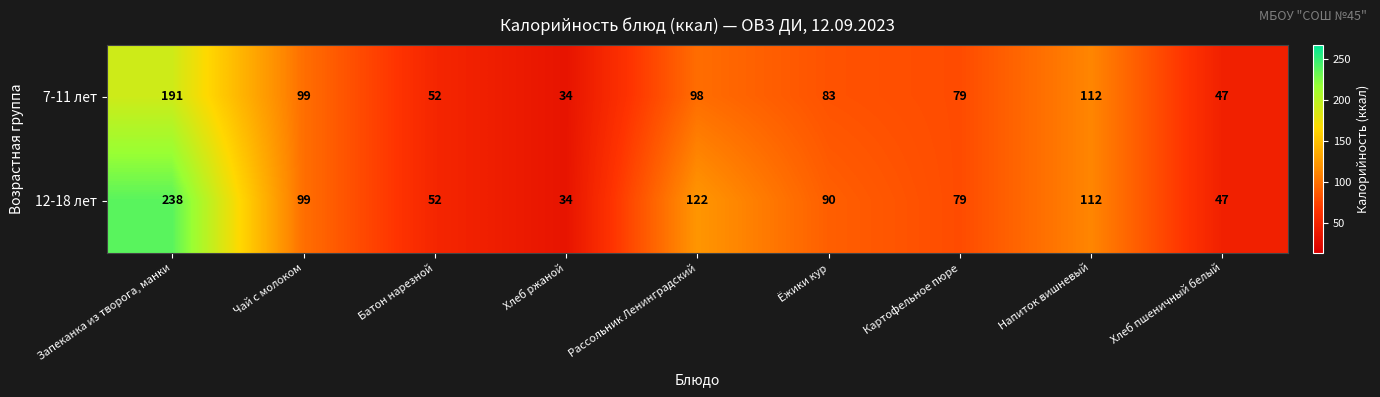

Reading right to left, list all the values displayed in this chart.

7-11 лет: Хлеб пшеничный белый=47	Напиток вишневый=112	Картофельное пюре=79	Ёжики кур=83	Рассольник Ленинградский=98	Хлеб ржаной=34	Батон нарезной=52	Чай с молоком=99	Запеканка из творога, манки=191
12-18 лет: Хлеб пшеничный белый=47	Напиток вишневый=112	Картофельное пюре=79	Ёжики кур=90	Рассольник Ленинградский=122	Хлеб ржаной=34	Батон нарезной=52	Чай с молоком=99	Запеканка из творога, манки=238